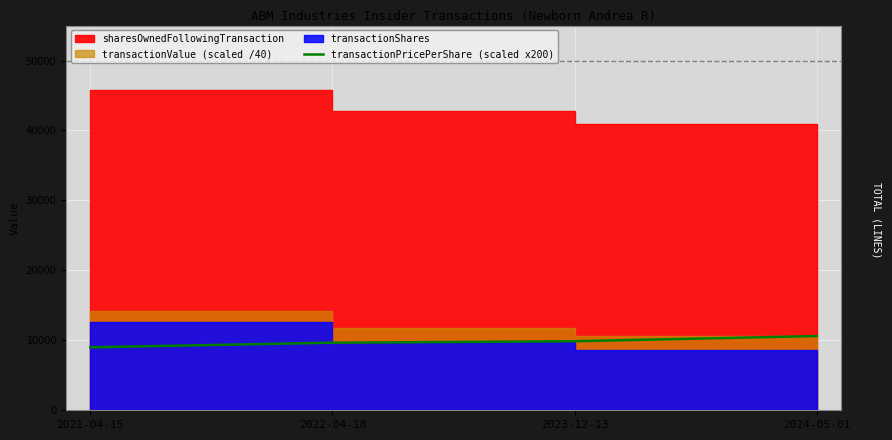

The chart shows a value of 4955.0 at 2024-05-01. True or false?

False